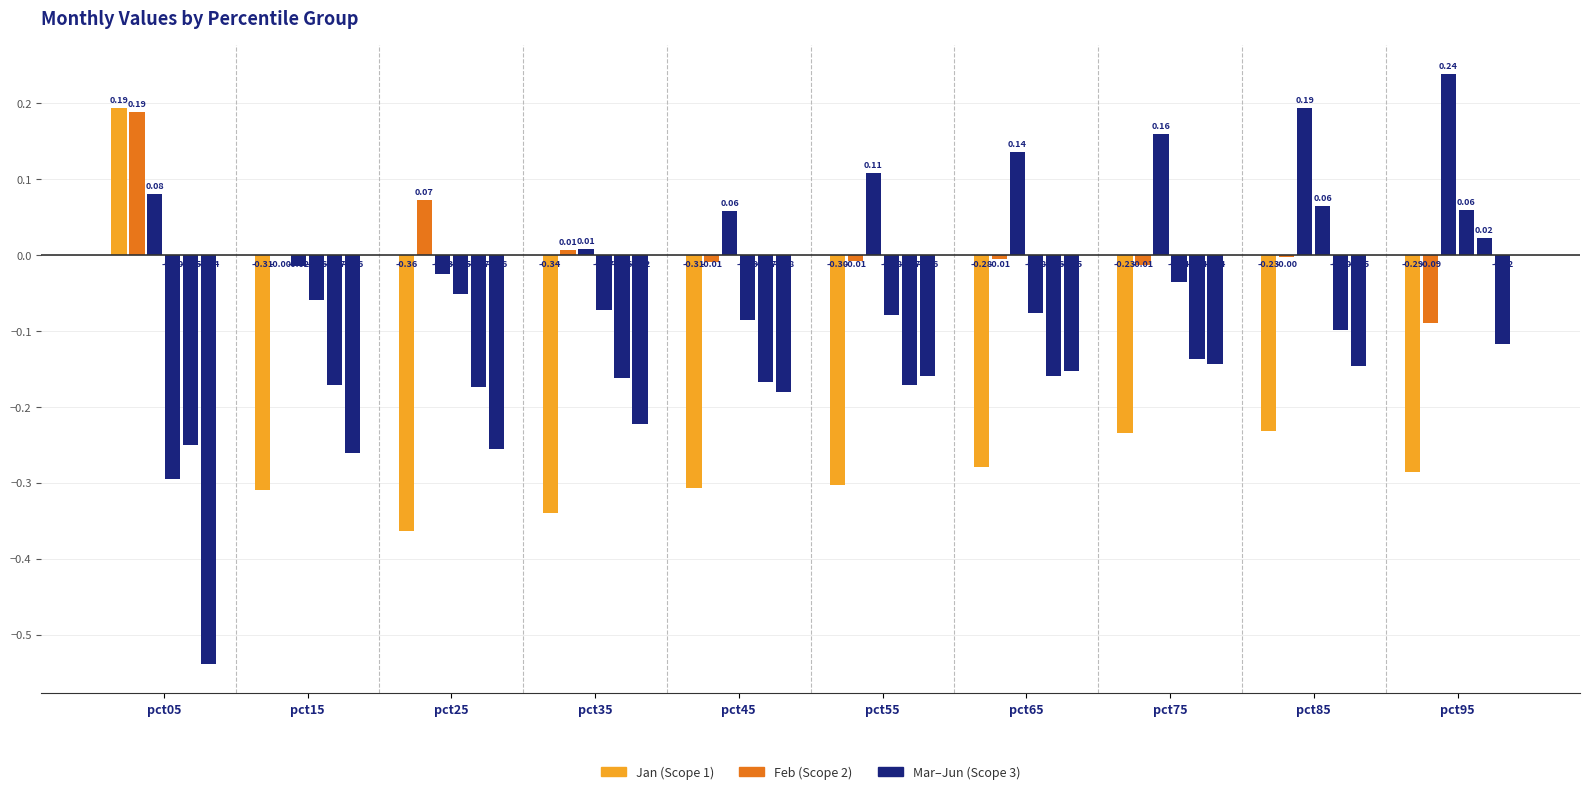

How many categories are shown in the chart?

10